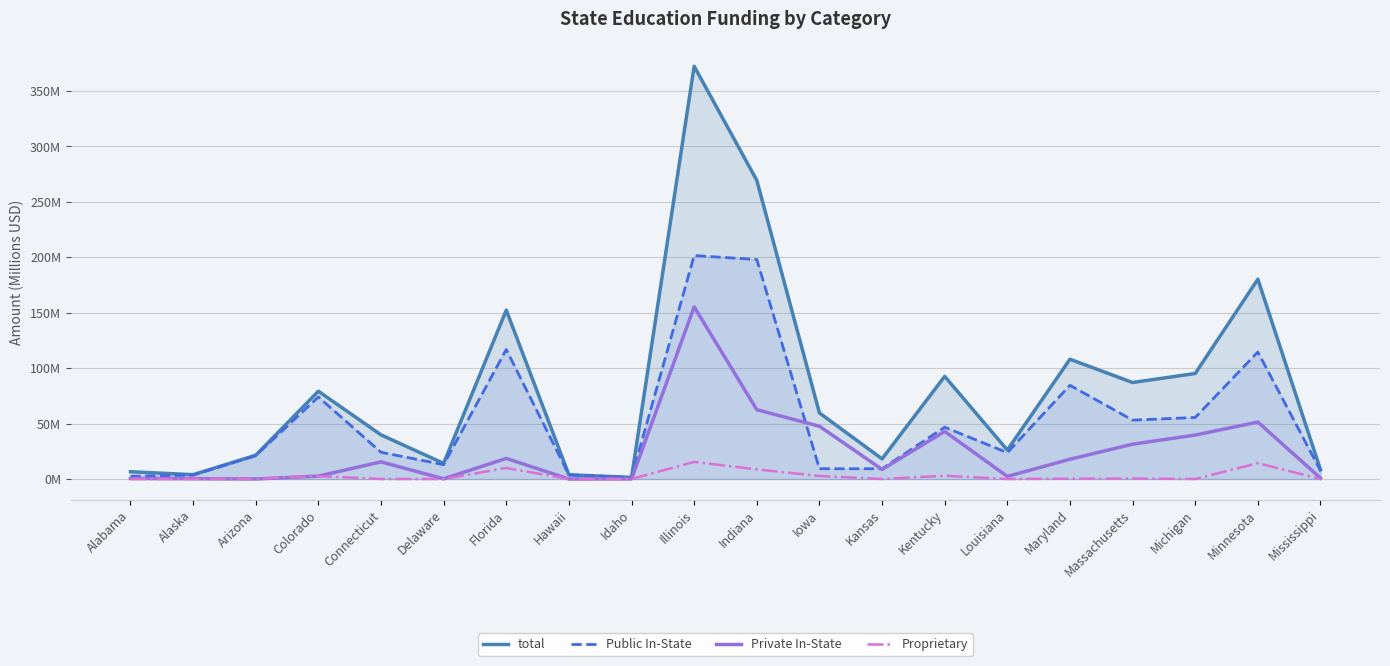

Reading left to right, list all the values displayed in this chart.

total: Alabama=6.6	Alaska=3.9	Arizona=21.4	Colorado=79.2	Connecticut=39.8	Delaware=14.1	Florida=152.3	Hawaii=3.8	Idaho=1.4	Illinois=372.3	Indiana=269.4	Iowa=59.6	Kansas=18.1	Kentucky=92.6	Louisiana=26.1	Maryland=108.1	Massachusetts=87.0	Michigan=95.2	Minnesota=180.2	Mississippi=8.3
Public In-State: Alabama=2.4	Alaska=3.5	Arizona=21.1	Colorado=74.0	Connecticut=24.1	Delaware=12.9	Florida=116.8	Hawaii=3.8	Idaho=1.3	Illinois=201.6	Indiana=198.0	Iowa=9.3	Kansas=9.2	Kentucky=46.7	Louisiana=23.8	Maryland=84.5	Massachusetts=53.1	Michigan=55.5	Minnesota=114.6	Mississippi=7.6
Private In-State: Alabama=0.5	Alaska=0.3	Arizona=0.0	Colorado=2.6	Connecticut=15.4	Delaware=0.2	Florida=18.6	Hawaii=0.0	Idaho=0.1	Illinois=155.3	Indiana=62.5	Iowa=47.6	Kansas=8.6	Kentucky=42.9	Louisiana=2.3	Maryland=17.8	Massachusetts=31.4	Michigan=39.6	Minnesota=51.4	Mississippi=0.8
Proprietary: Alabama=0.0	Alaska=0.1	Arizona=0.3	Colorado=2.6	Connecticut=0.0	Delaware=0.0	Florida=9.9	Hawaii=0.0	Idaho=0.0	Illinois=15.4	Indiana=8.7	Iowa=2.7	Kansas=0.0	Kentucky=3.0	Louisiana=0.0	Maryland=0.3	Massachusetts=0.4	Michigan=0.0	Minnesota=14.3	Mississippi=0.0